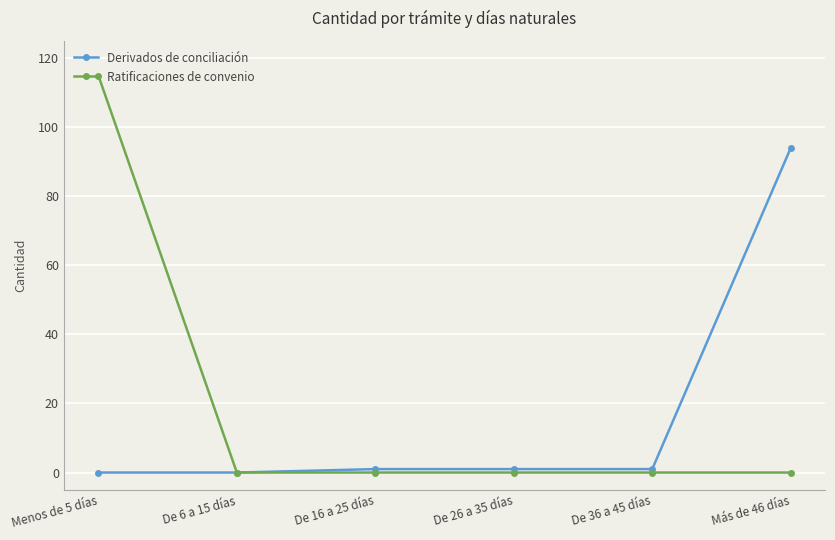

Is it true that Derivados de conciliación equals 40 at Menos de 5 días?

False